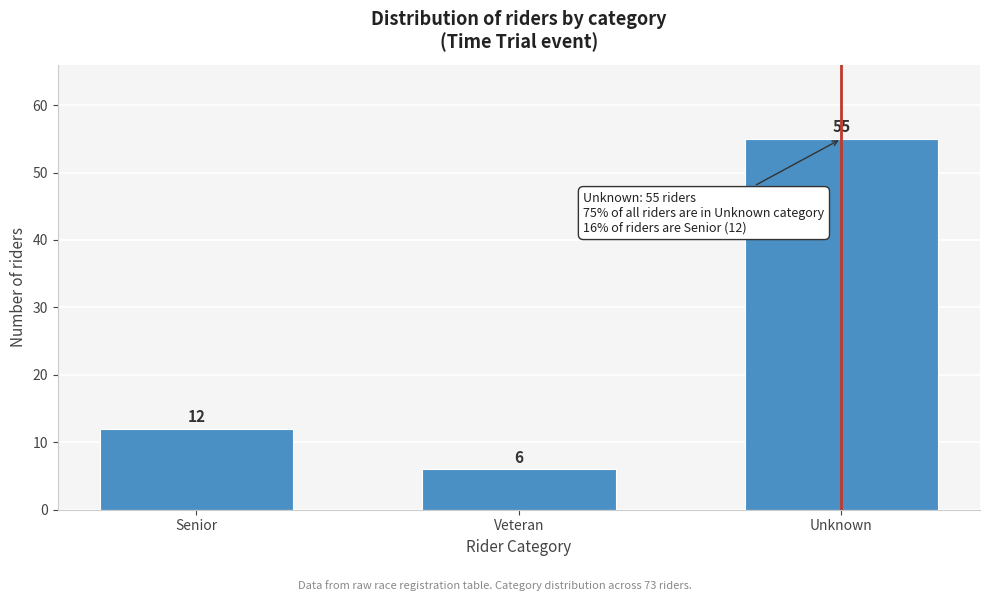

Reading right to left, what are all the values shown in this chart?

Unknown=55	Veteran=6	Senior=12